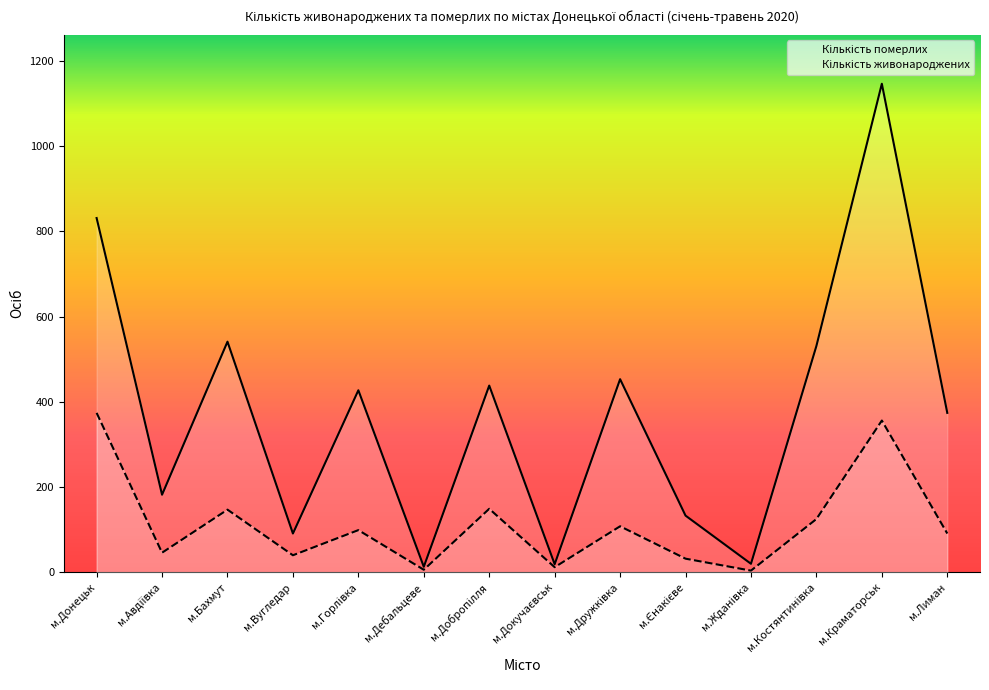

In Кількість померлих, how many points are higher than both neighbors (excluding endpoints)?

5